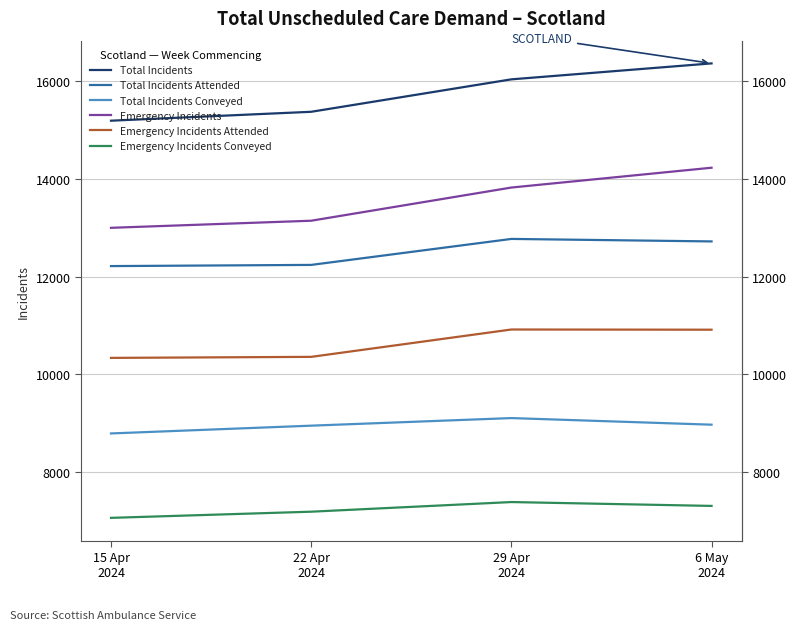

What is the label of the 3rd point from the right?

22 Apr
2024